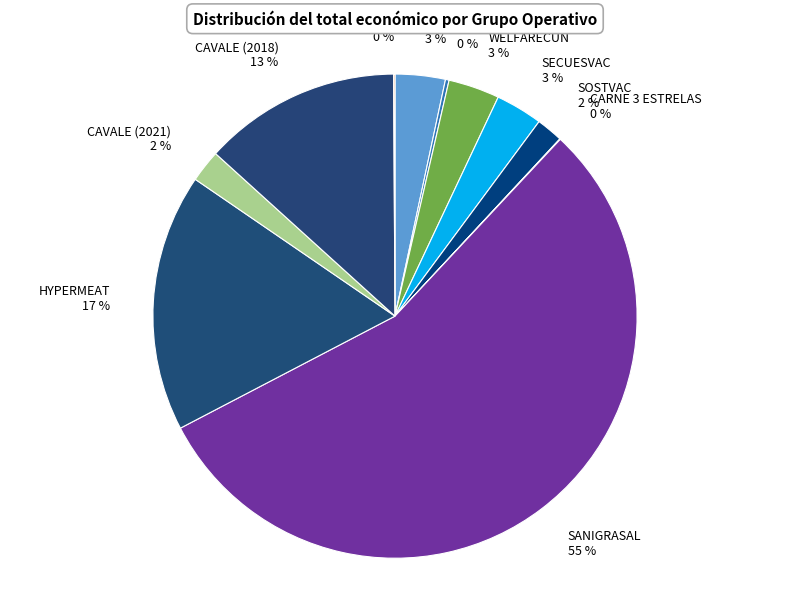

To the nearest percent, what portion does CAVALE (2018) represent?

13%